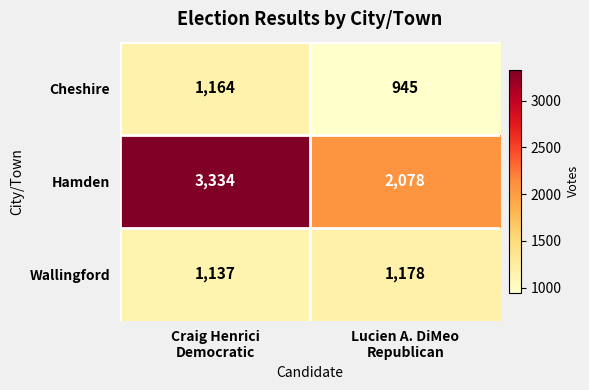

What is the sum of all Cheshire values?

2109